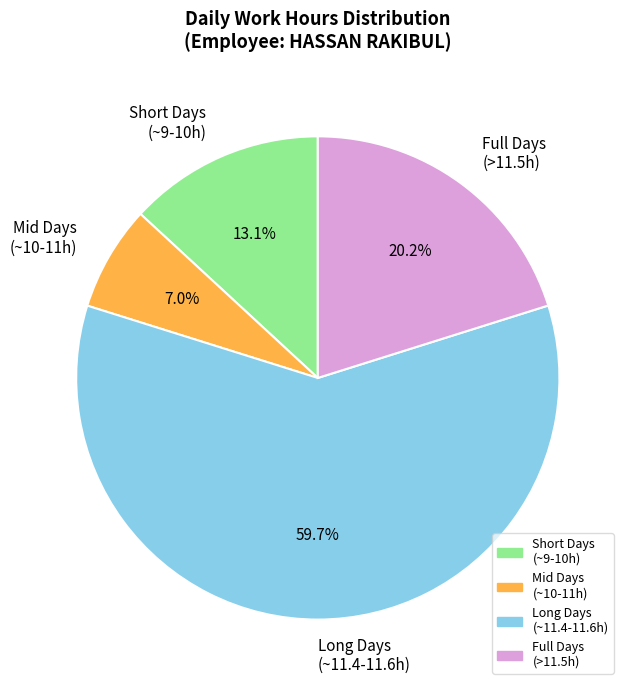

Combined, do Short Days (~9-10h) and Long Days (~11.4-11.6h) account for over 50%?

Yes